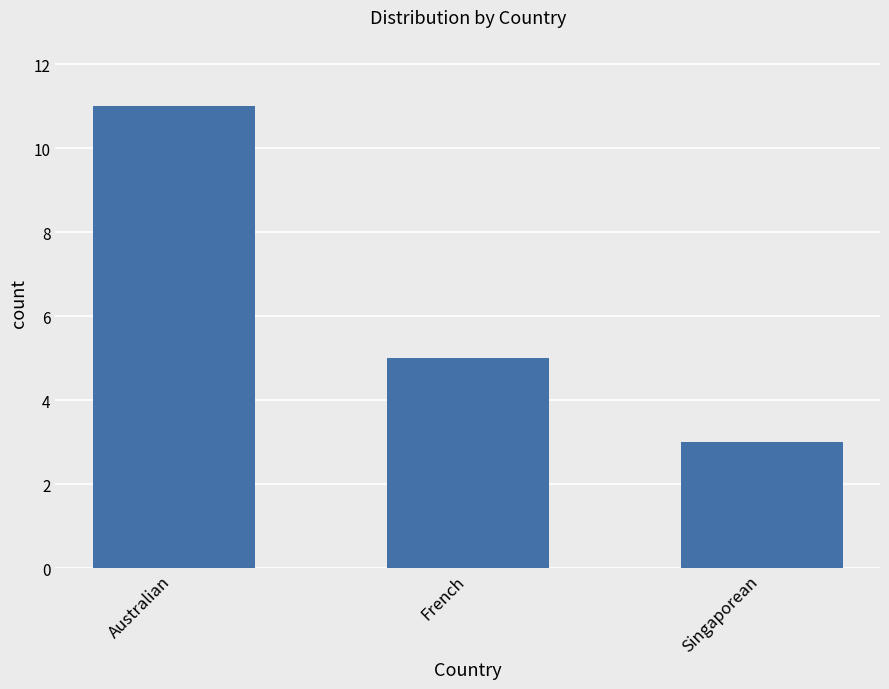

How many data points are less than 5?

1